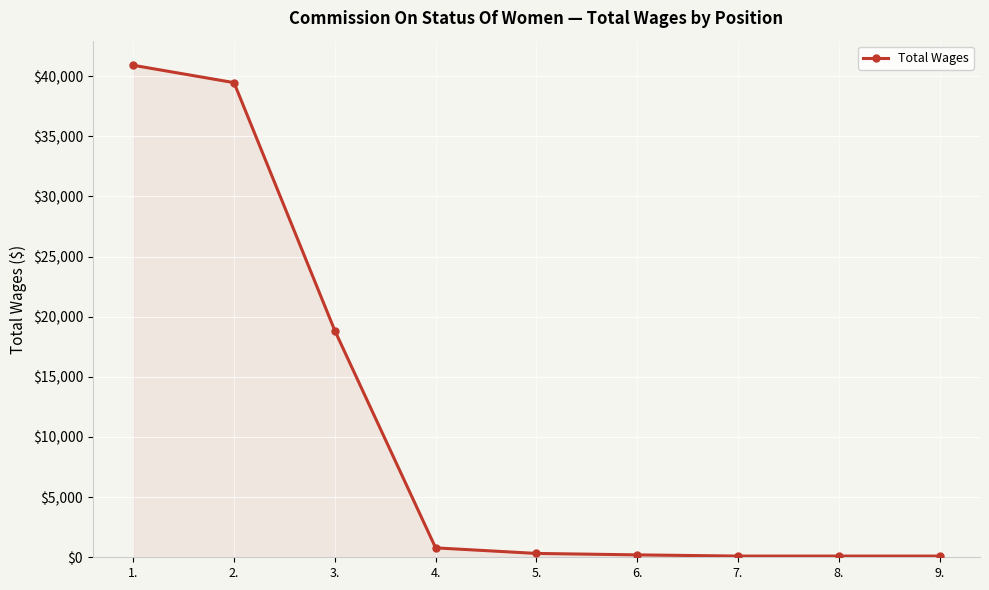

True or false: the data has more than 2 interior local peaks.

False